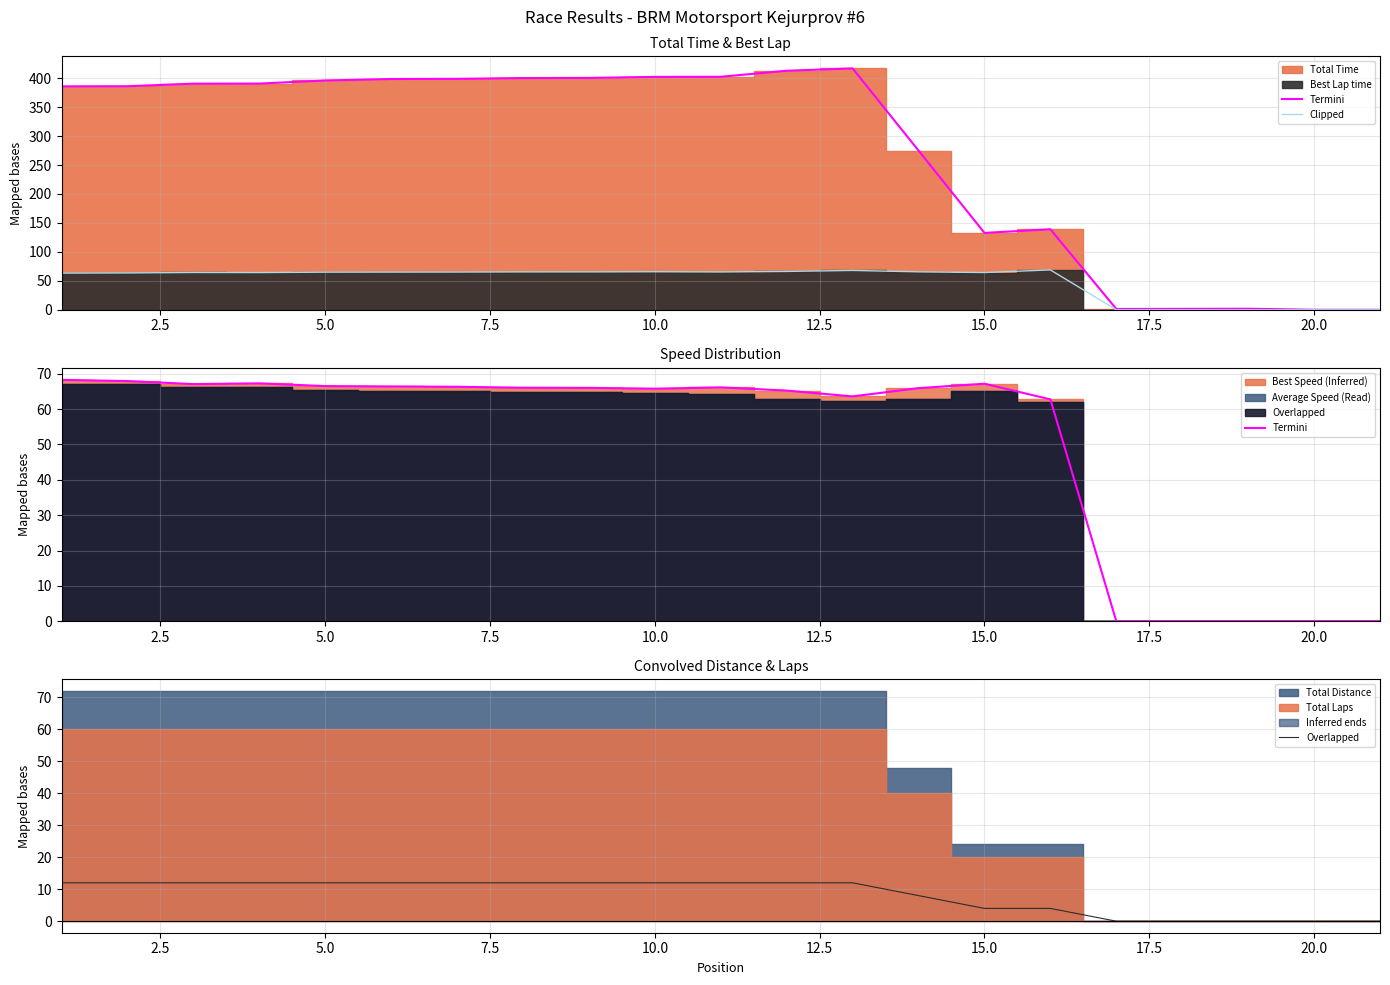

How many values in the Clipped series exceed 64?

14